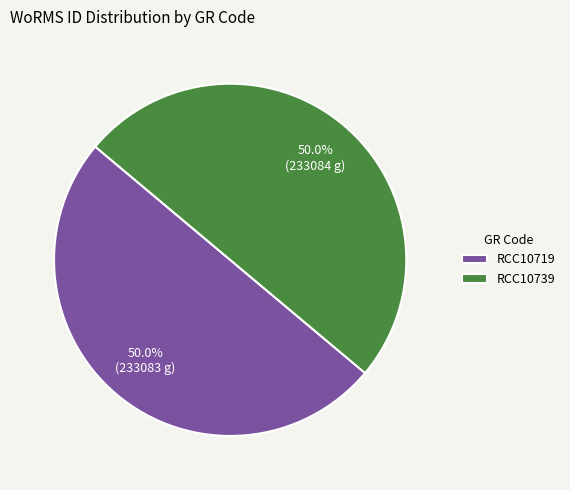

Count the number of slices in the pie.

2